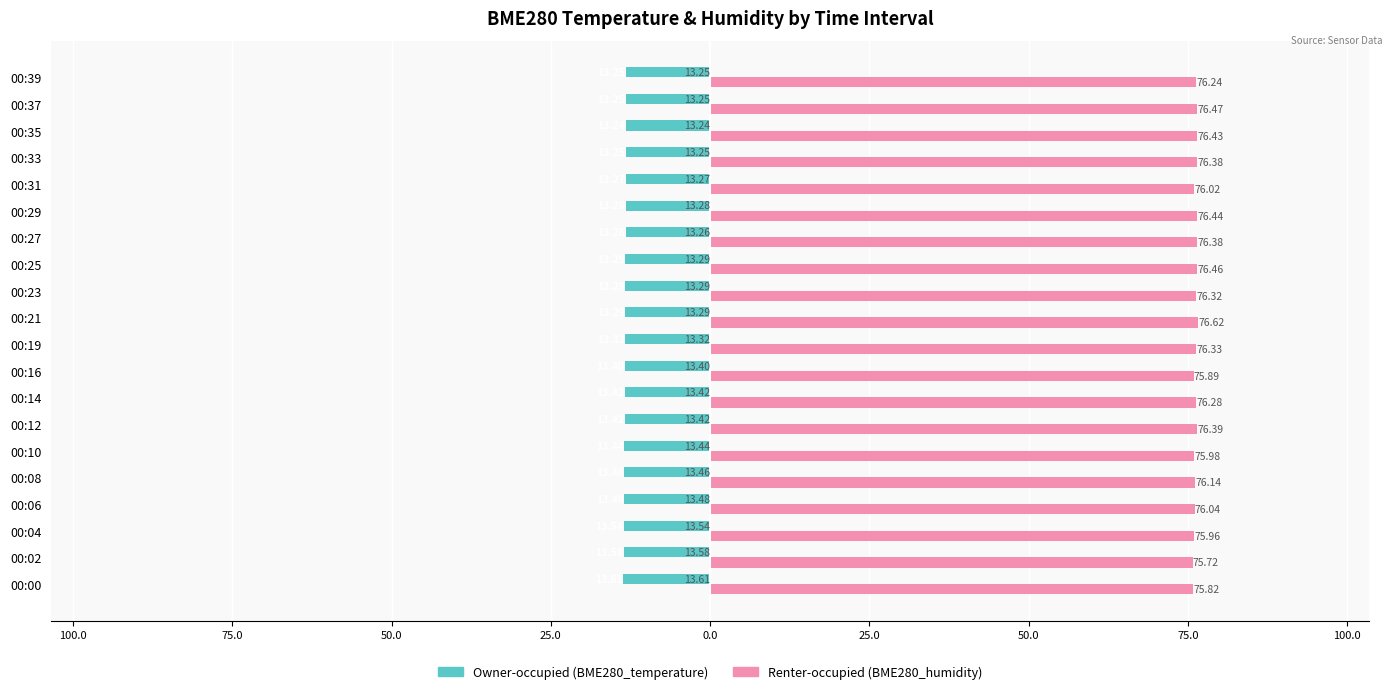

What are all the series names shown in the legend?

Owner-occupied (BME280_temperature), Renter-occupied (BME280_humidity)